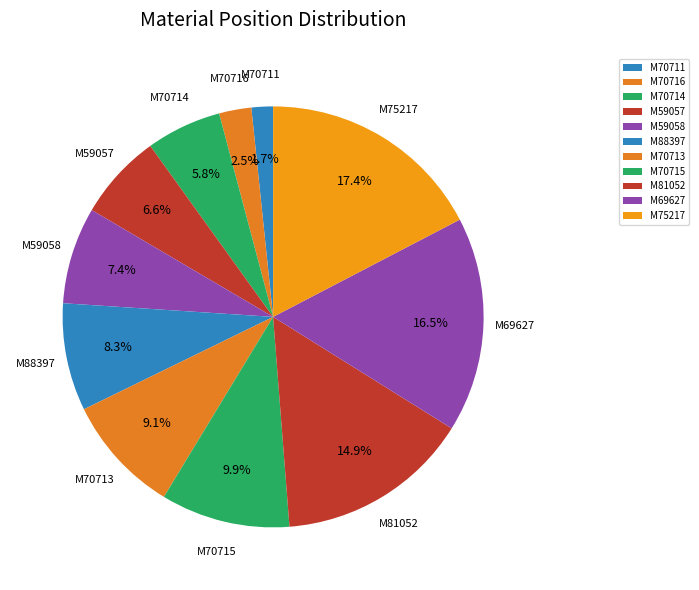

Approximately how many times larger is the value at M70711 compared to M59058?

0.2